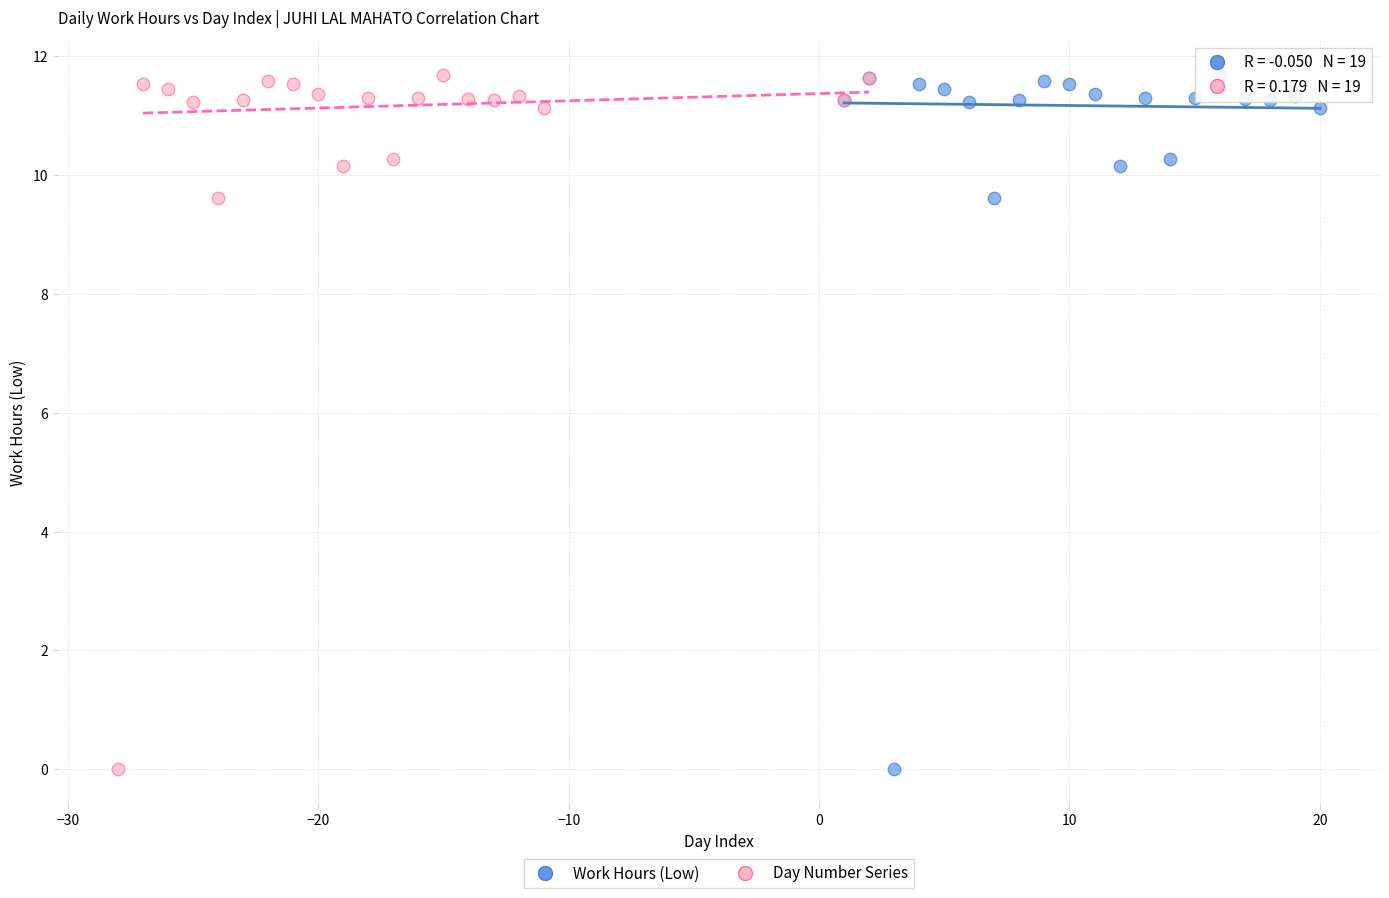

What are all the series names shown in the legend?

Work Hours (Low), Day Number Series